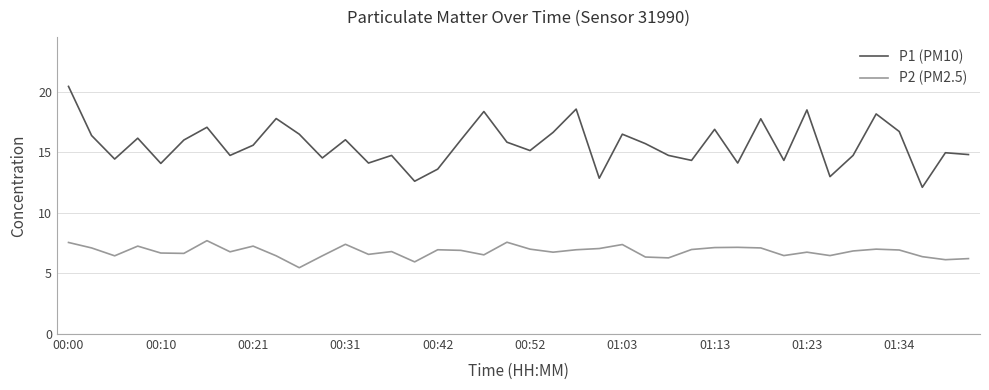

What is the maximum value for P2 (PM2.5)?

7.7